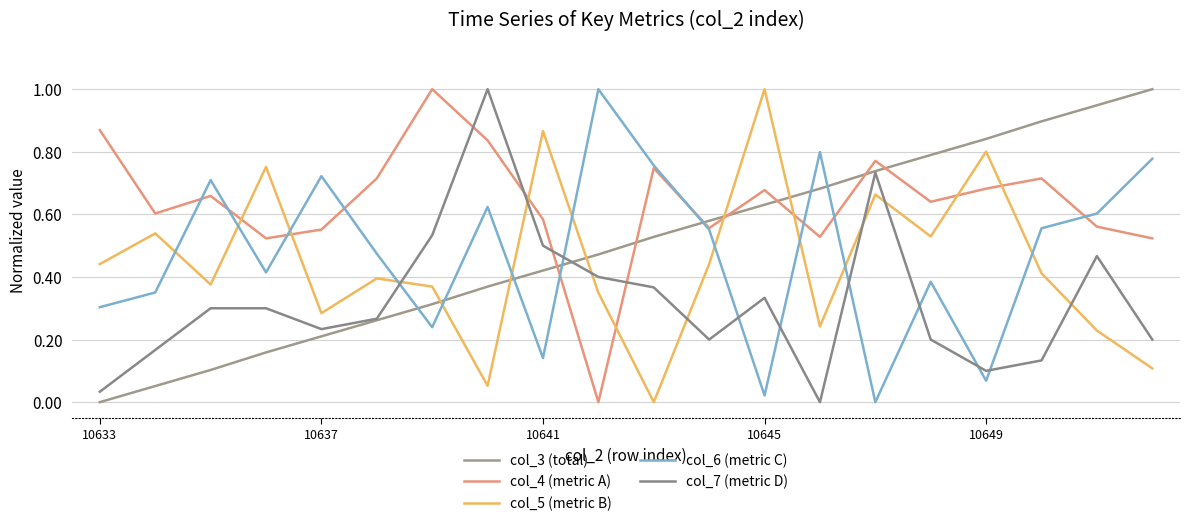

At which category does the chart reach its peak across all series?

19